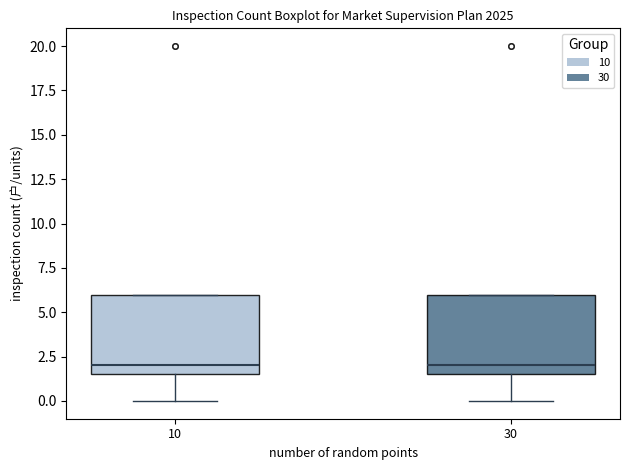

Where is the upper edge of the box at x = 10 on the y-axis? The values are not printed on the chart, so give them approximately, as read against the axis.

6.0